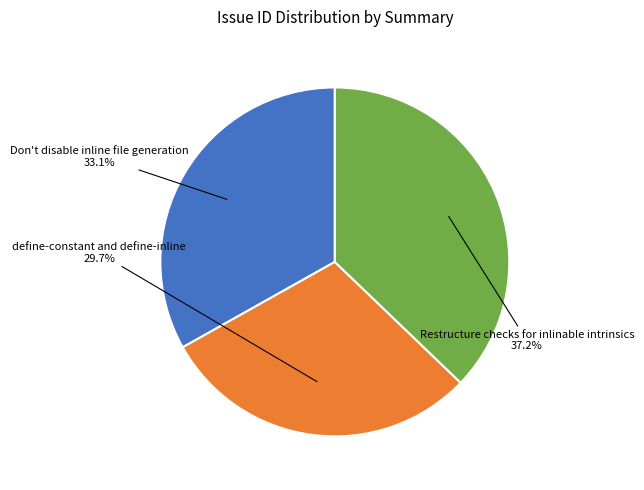

Approximately how many times larger is the value at Don't disable inline file generation compared to define-constant and define-inline?

1.1